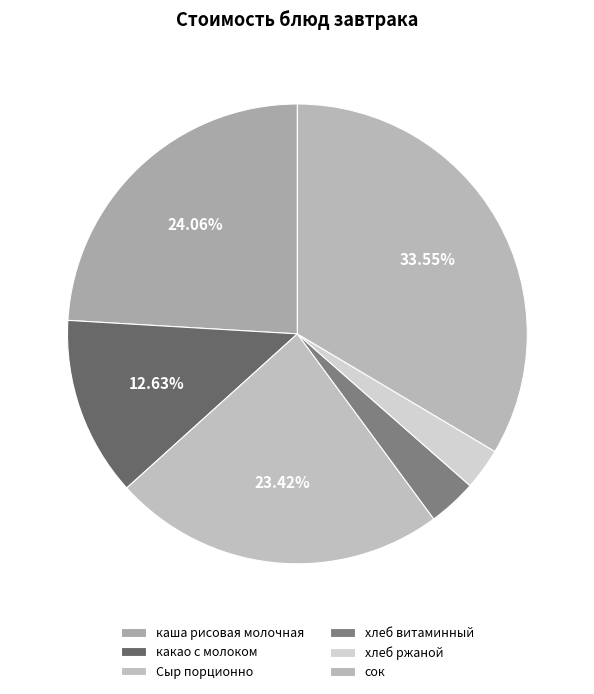

Count the number of slices in the pie.

6